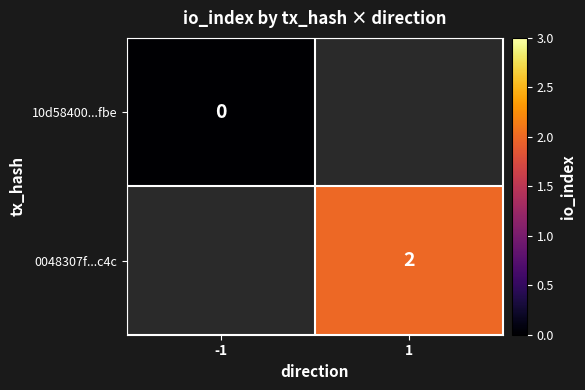

Which has a higher value, -1 or 1?

1